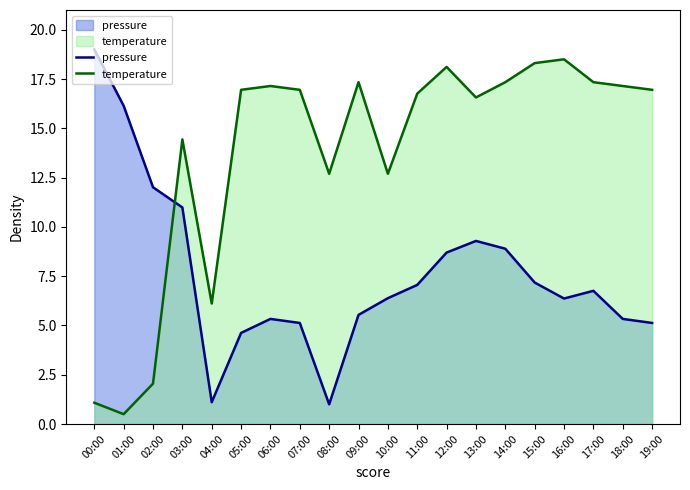

Is it true that pressure equals 6.8 at 17:00?

True